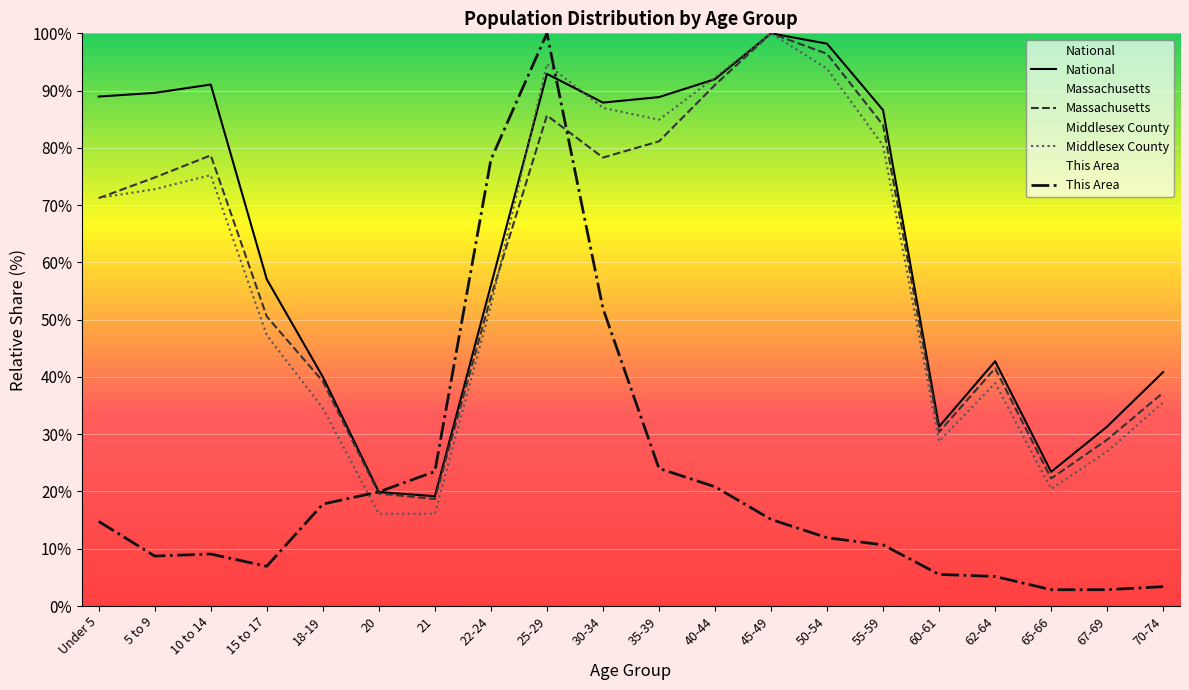

Which series has the largest total across all categories?

National